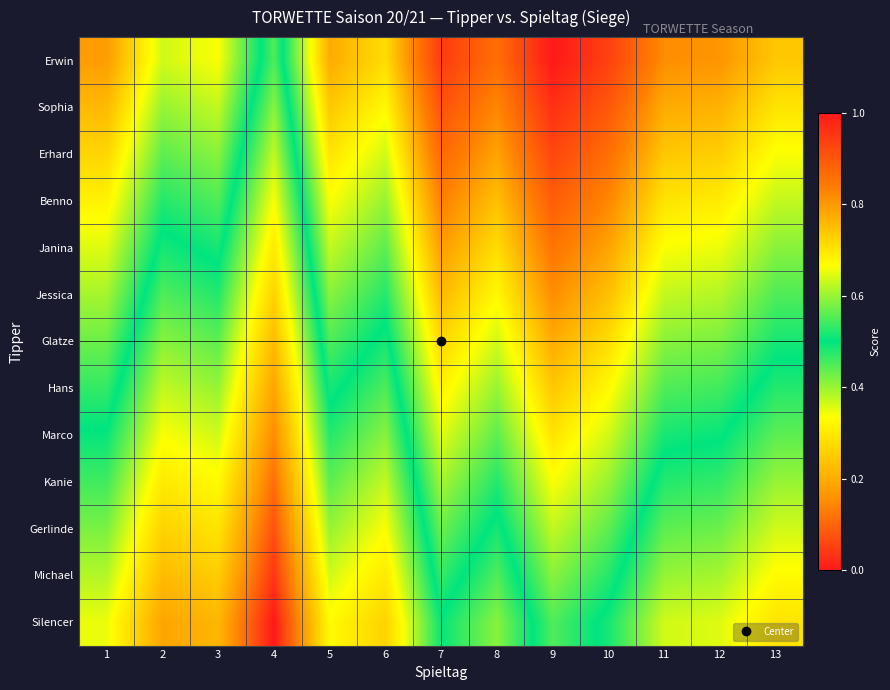

Which category has the lowest value across all series?

4